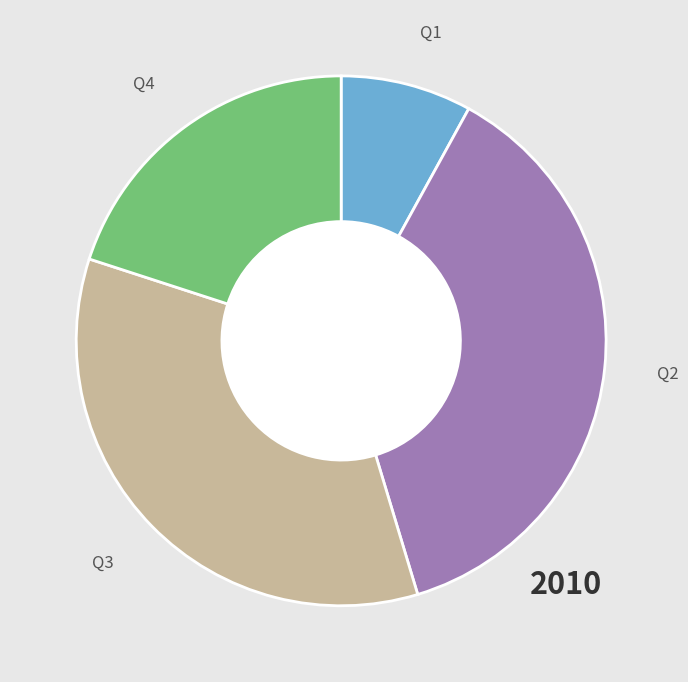

Does any single category account for the majority?

No